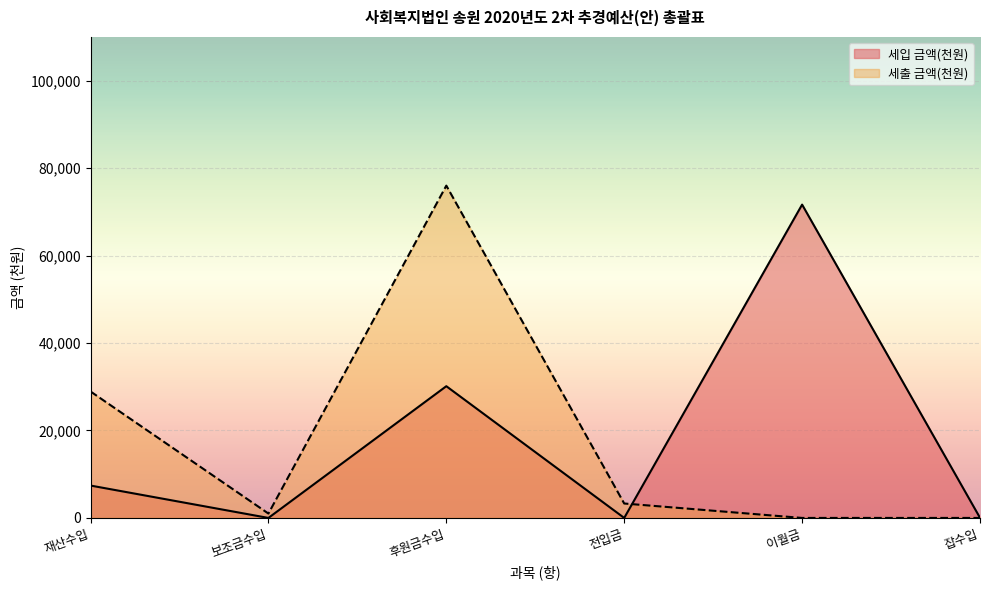

Which has a higher value, 잡수입 or 전입금?

잡수입